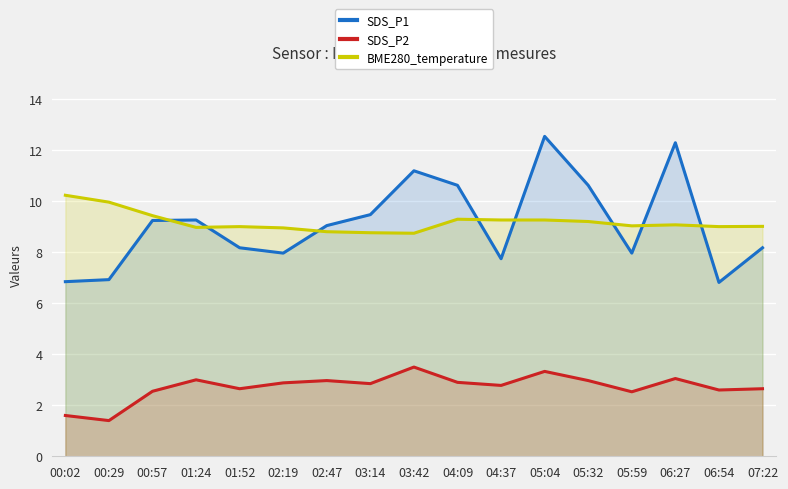

Which category has the highest value across all series?

05:04